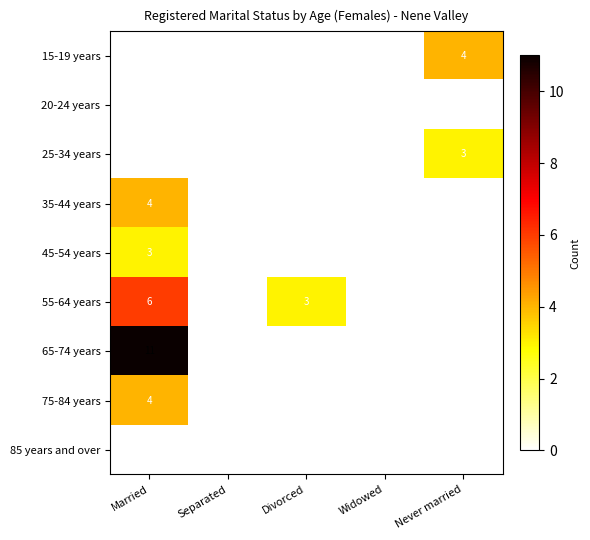

The 20-24 years series shows 0 at Never married. True or false?

True